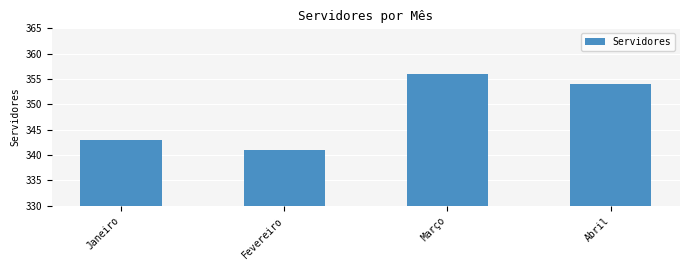

Reading right to left, extract all data points from this chart.

354	356	341	343